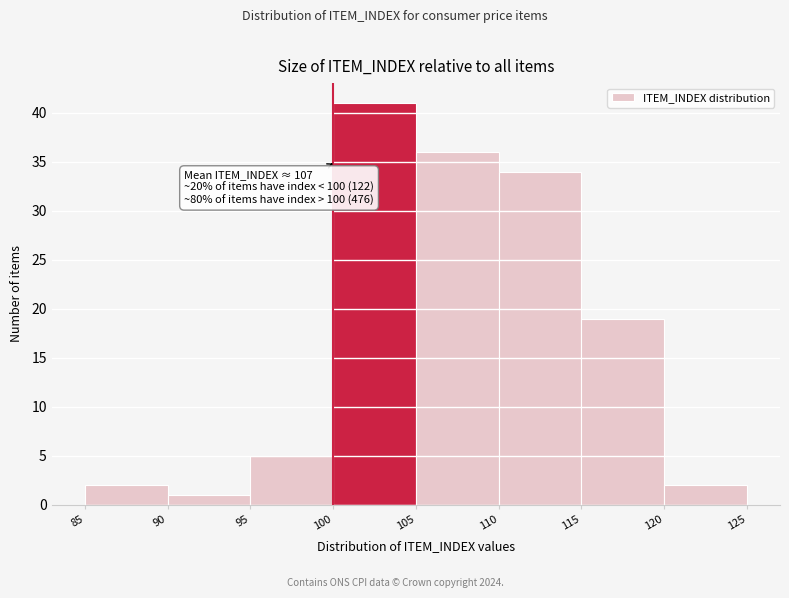

Which range on the x-axis has the tallest bar?

100 to 105